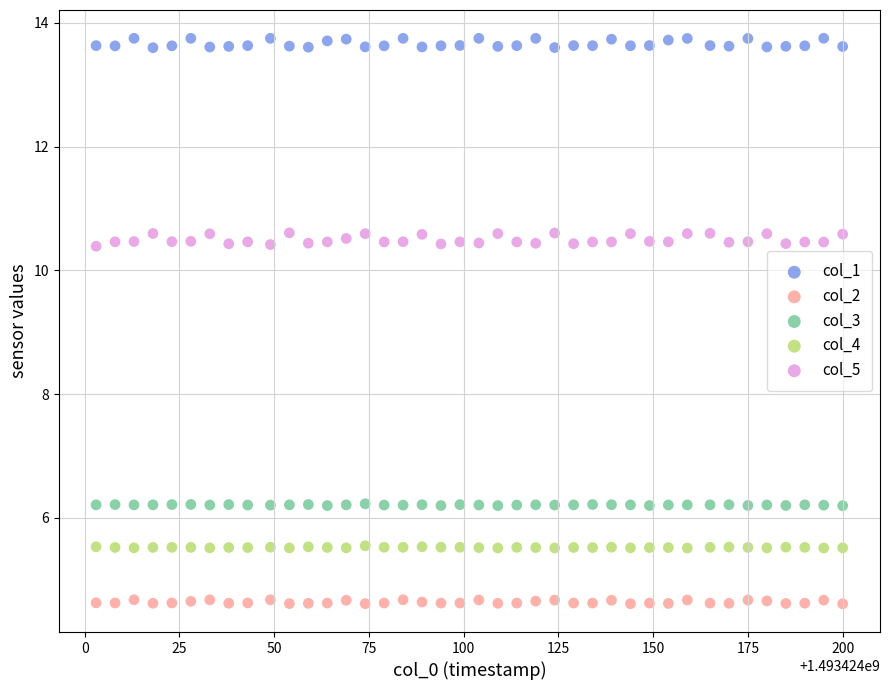

Which series has the widest spread of Y values?

col_5